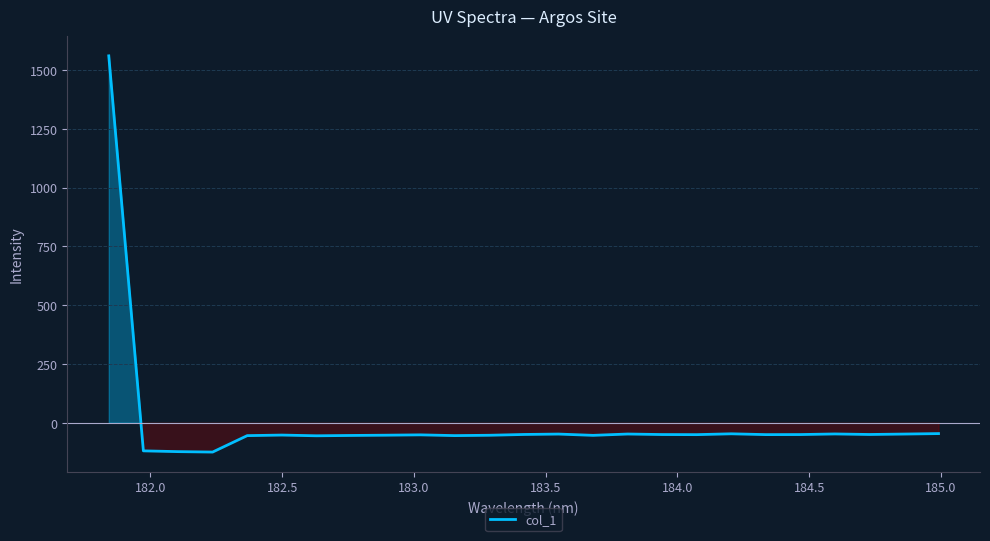

What is the greatest value displayed?

1560.4